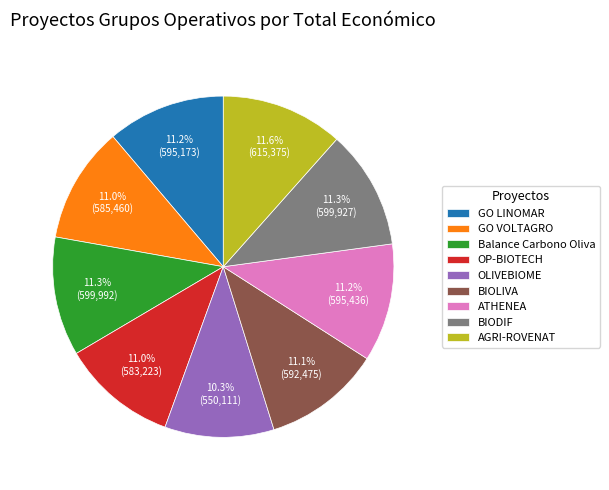

How many segments does this pie chart have?

9